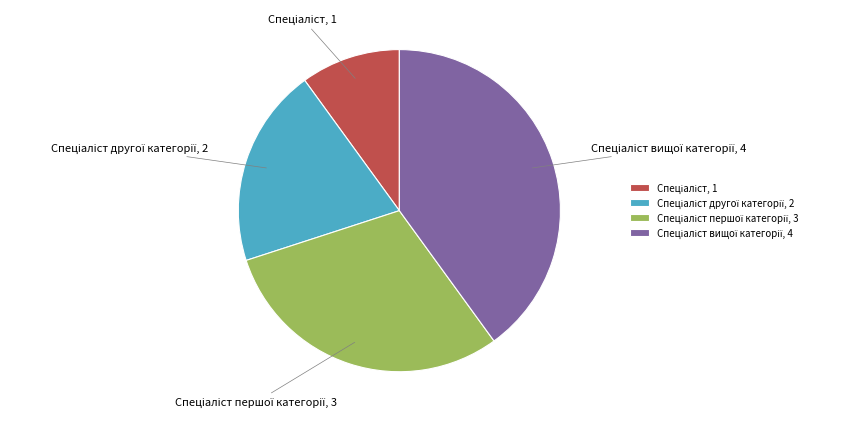

How many segments does this pie chart have?

4